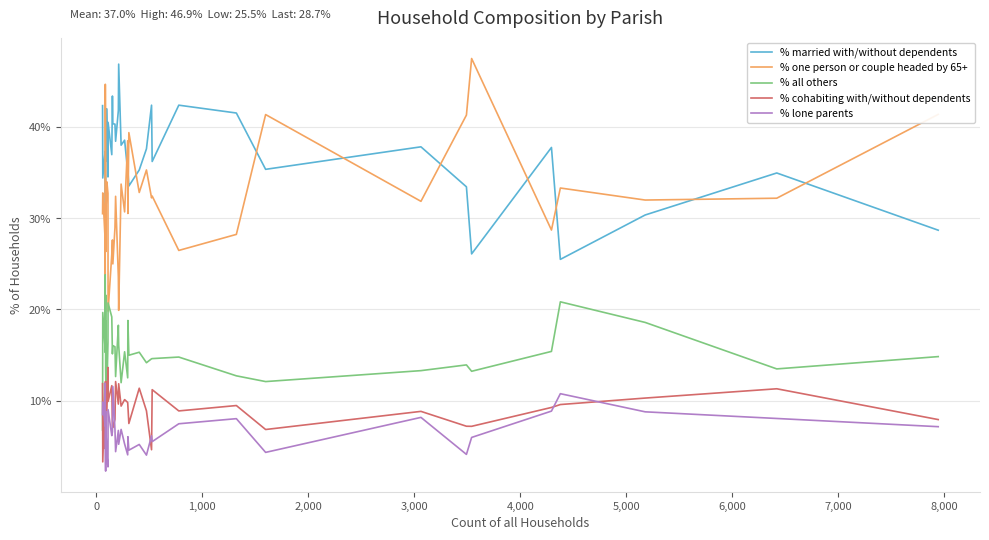

How many lines are shown in the chart?

5